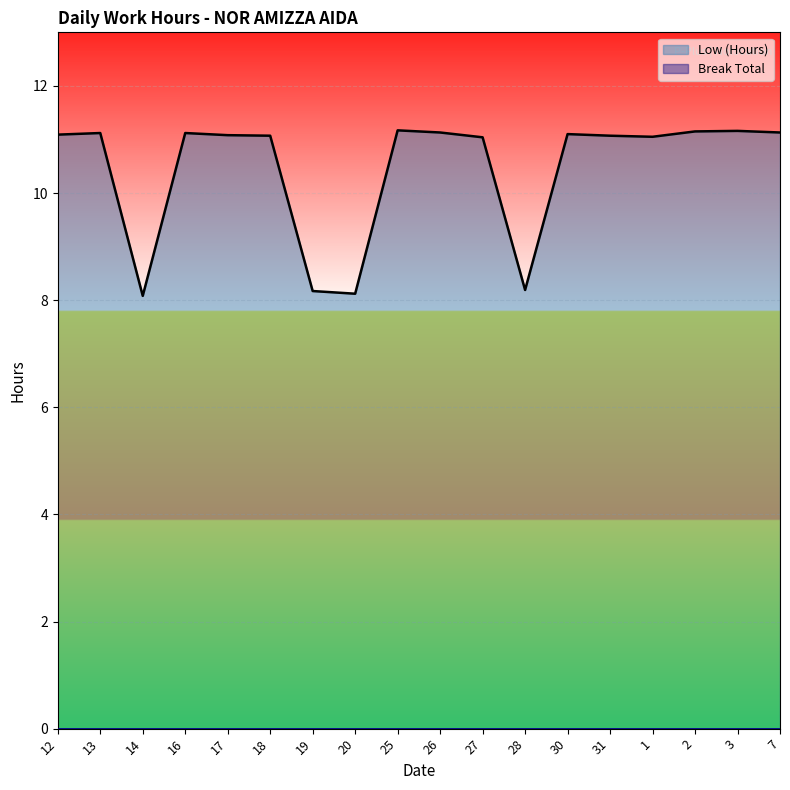

List the labels in order of value, largest first.

25, 3, 2, 26, 7, 13, 16, 30, 12, 17, 18, 31, 1, 27, 28, 19, 20, 14